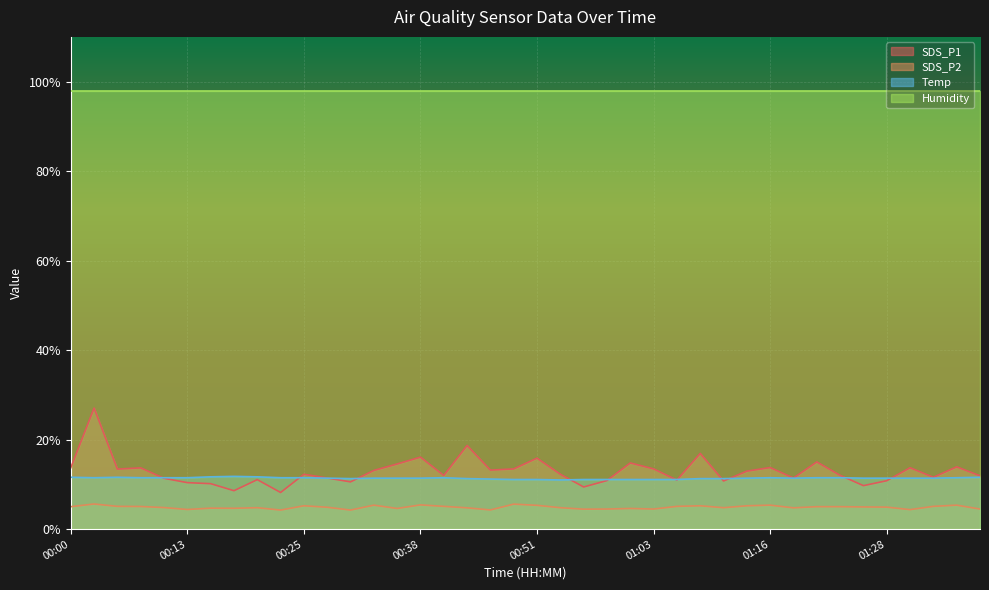

What position from the left is 00:38?

16